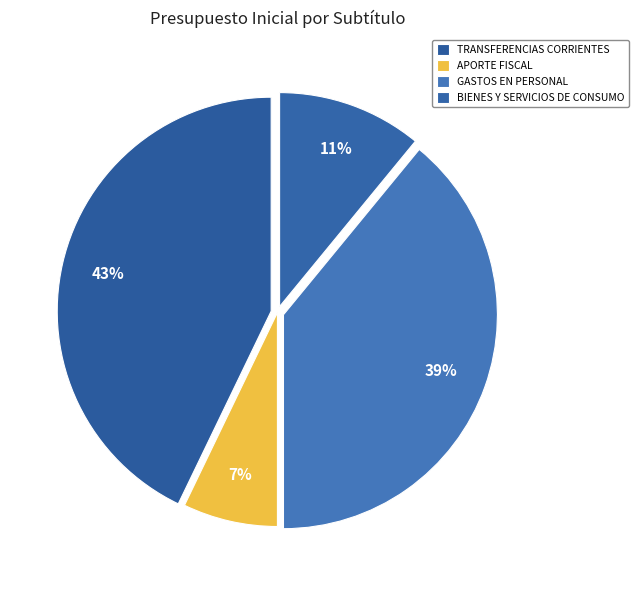

Does any single category account for the majority?

No